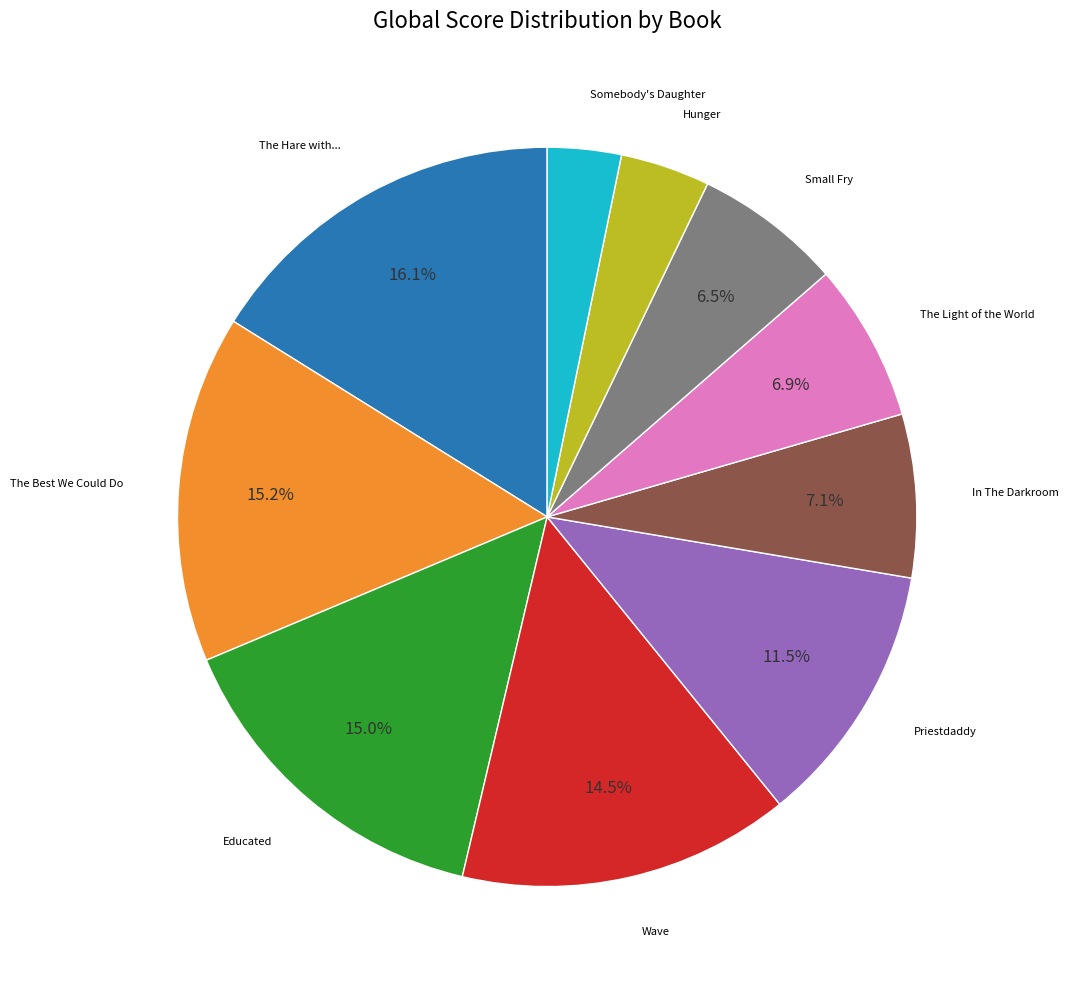

Does any single category account for the majority?

No